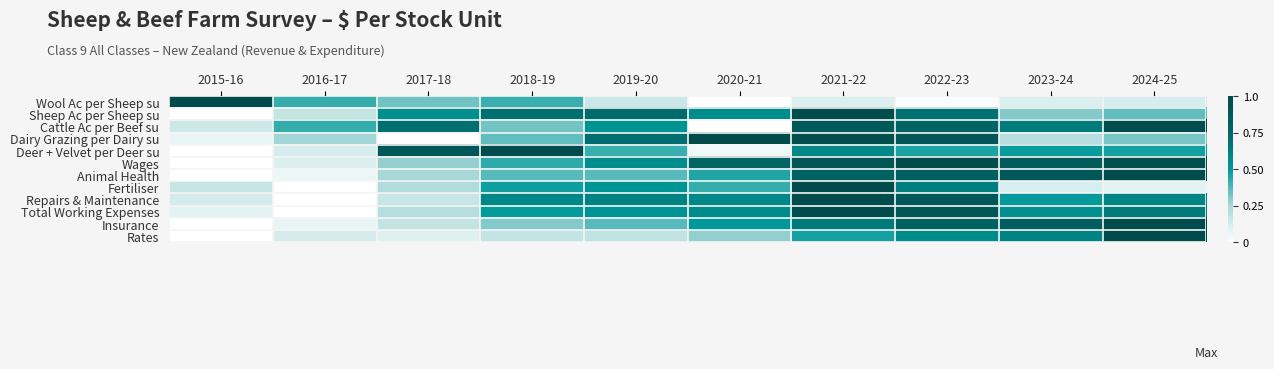

Reading left to right, extract all data points from this chart.

Wool Ac per Sheep su: 2015-16=1.0	2016-17=0.4	2017-18=0.3	2018-19=0.4	2019-20=0.2	2020-21=0.0	2021-22=0.1	2022-23=0.0	2023-24=0.1	2024-25=0.1
Sheep Ac per Sheep su: 2015-16=0.0	2016-17=0.2	2017-18=0.5	2018-19=0.7	2019-20=0.7	2020-21=0.6	2021-22=1.0	2022-23=0.7	2023-24=0.3	2024-25=0.4
Cattle Ac per Beef su: 2015-16=0.1	2016-17=0.4	2017-18=0.7	2018-19=0.3	2019-20=0.5	2020-21=0.0	2021-22=0.9	2022-23=0.8	2023-24=0.6	2024-25=1.0
Dairy Grazing per Dairy su: 2015-16=0.1	2016-17=0.3	2017-18=0.0	2018-19=0.4	2019-20=0.7	2020-21=1.0	2021-22=1.0	2022-23=0.9	2023-24=0.2	2024-25=0.3
Deer + Velvet per Deer su: 2015-16=0.0	2016-17=0.1	2017-18=0.9	2018-19=1.0	2019-20=0.4	2020-21=0.0	2021-22=0.6	2022-23=0.5	2023-24=0.5	2024-25=0.5
Wages: 2015-16=0.0	2016-17=0.1	2017-18=0.3	2018-19=0.4	2019-20=0.6	2020-21=0.8	2021-22=0.9	2022-23=1.0	2023-24=0.8	2024-25=1.0
Animal Health: 2015-16=0.0	2016-17=0.1	2017-18=0.3	2018-19=0.4	2019-20=0.4	2020-21=0.5	2021-22=0.8	2022-23=0.8	2023-24=0.9	2024-25=1.0
Fertiliser: 2015-16=0.2	2016-17=0.0	2017-18=0.2	2018-19=0.5	2019-20=0.5	2020-21=0.4	2021-22=1.0	2022-23=0.6	2023-24=0.1	2024-25=0.1
Repairs & Maintenance: 2015-16=0.1	2016-17=0.0	2017-18=0.2	2018-19=0.6	2019-20=0.6	2020-21=0.6	2021-22=1.0	2022-23=0.9	2023-24=0.5	2024-25=0.6
Total Working Expenses: 2015-16=0.1	2016-17=0.0	2017-18=0.2	2018-19=0.5	2019-20=0.5	2020-21=0.6	2021-22=1.0	2022-23=0.9	2023-24=0.6	2024-25=0.6
Insurance: 2015-16=0.0	2016-17=0.1	2017-18=0.2	2018-19=0.3	2019-20=0.4	2020-21=0.5	2021-22=0.6	2022-23=0.8	2023-24=0.8	2024-25=1.0
Rates: 2015-16=0.0	2016-17=0.1	2017-18=0.1	2018-19=0.2	2019-20=0.2	2020-21=0.3	2021-22=0.5	2022-23=0.6	2023-24=0.6	2024-25=1.0